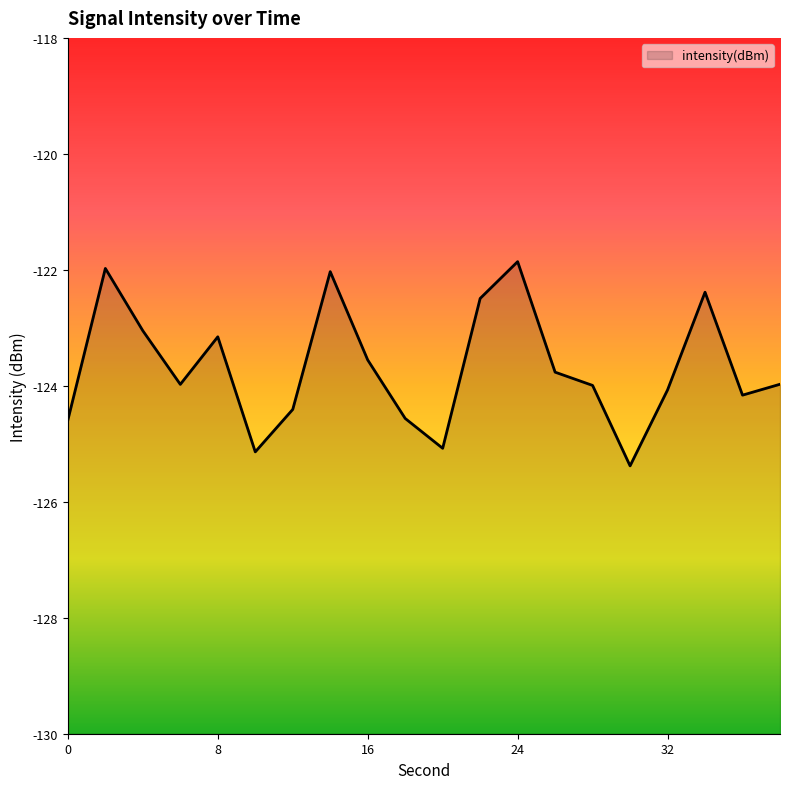

At which label is the value closest to -123?

4